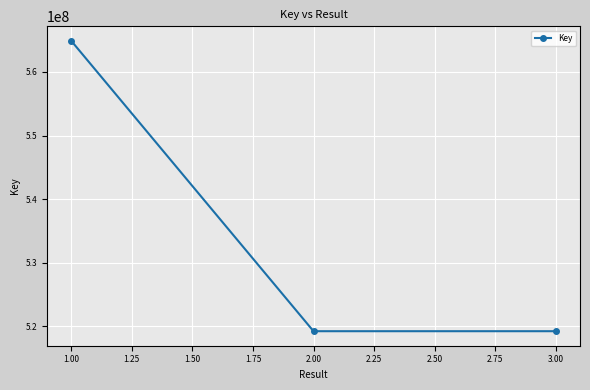

What is the label of the 3rd point from the left?

3.00